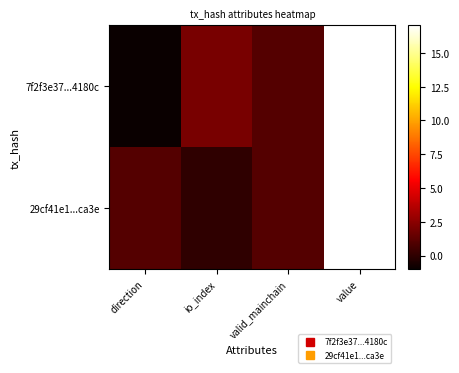

Between io_index and direction, which is larger?

io_index